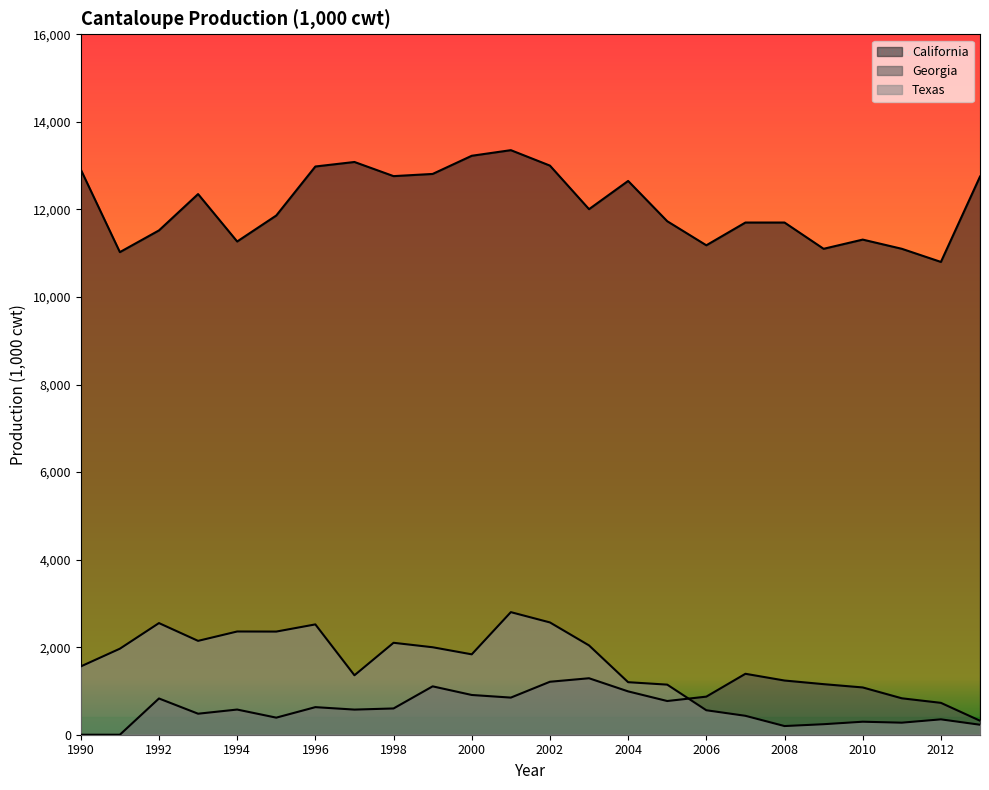

What is the value of the California point at the 24th from the left?

12750